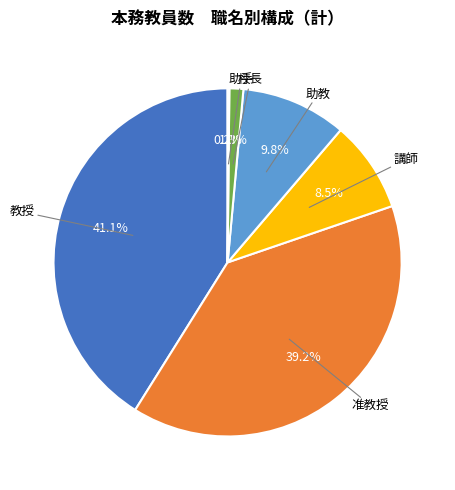

Does any single category account for the majority?

No